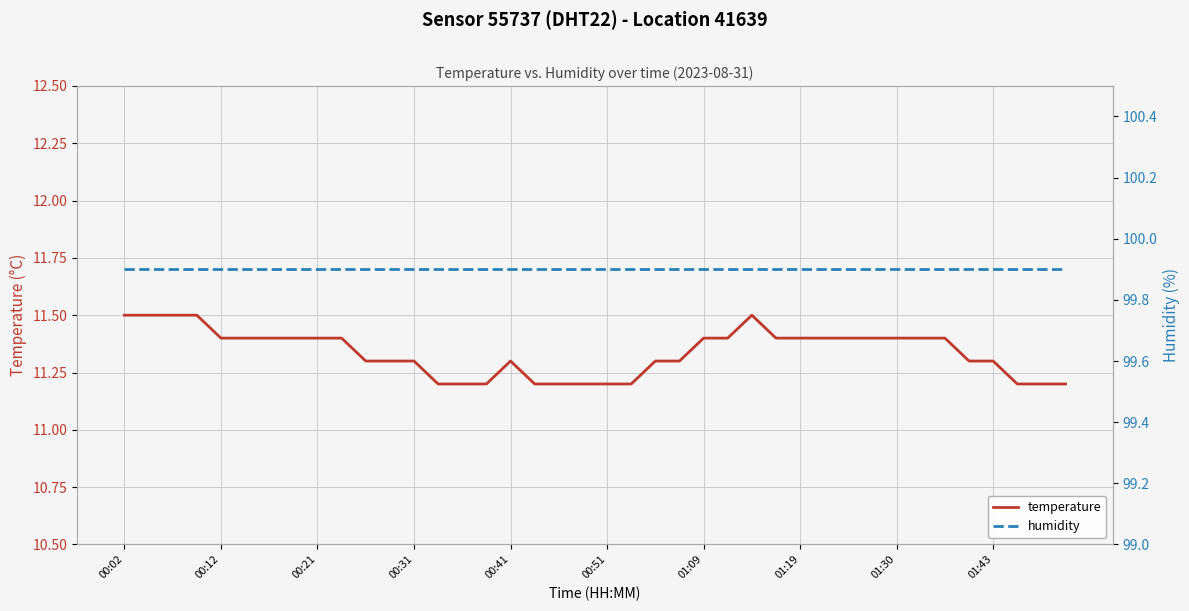

What is the smallest value displayed?

11.2